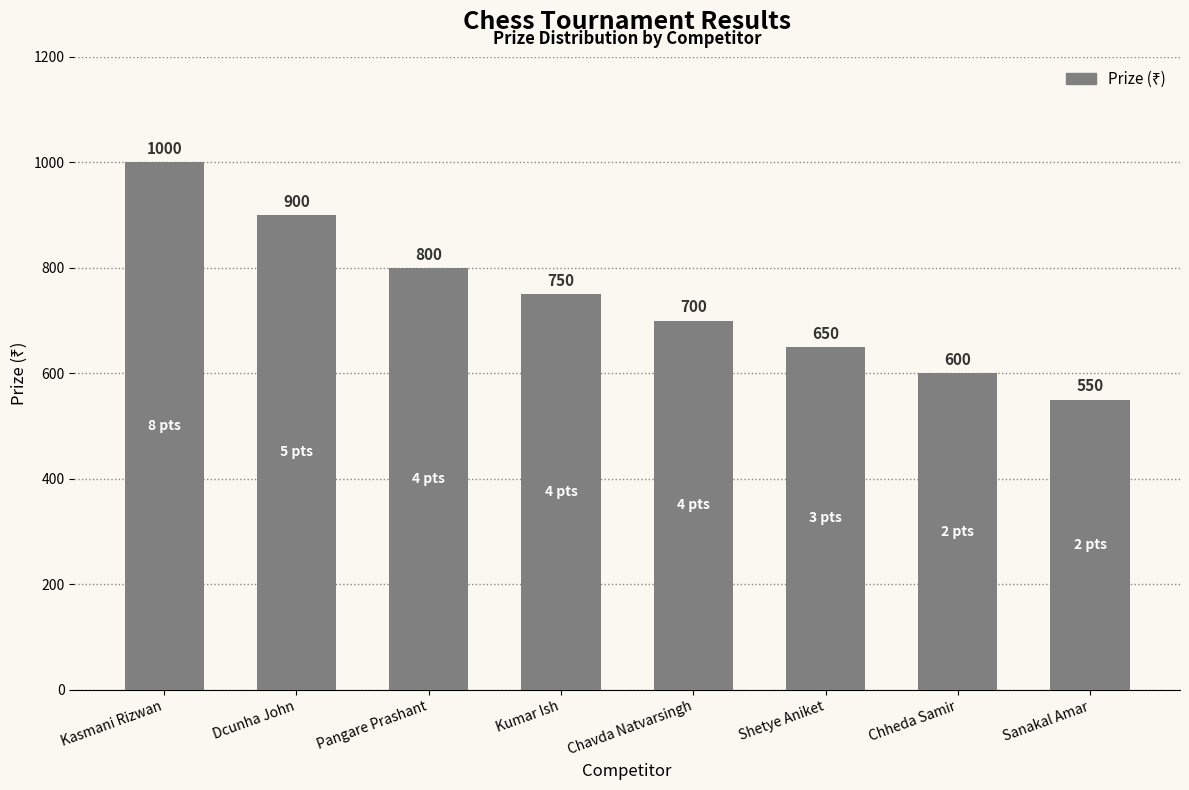

How many values are between 650 and 900?

5